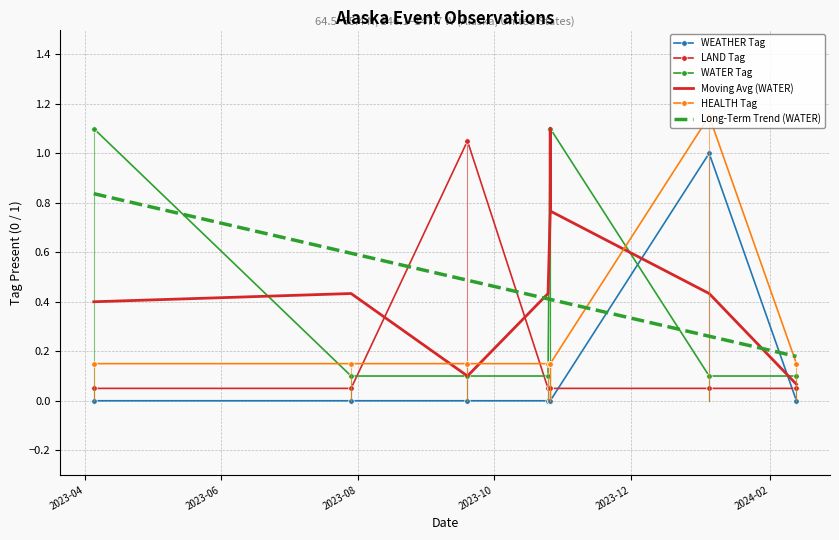

Between 2024-02 and 2023-10, which is larger?

2024-02